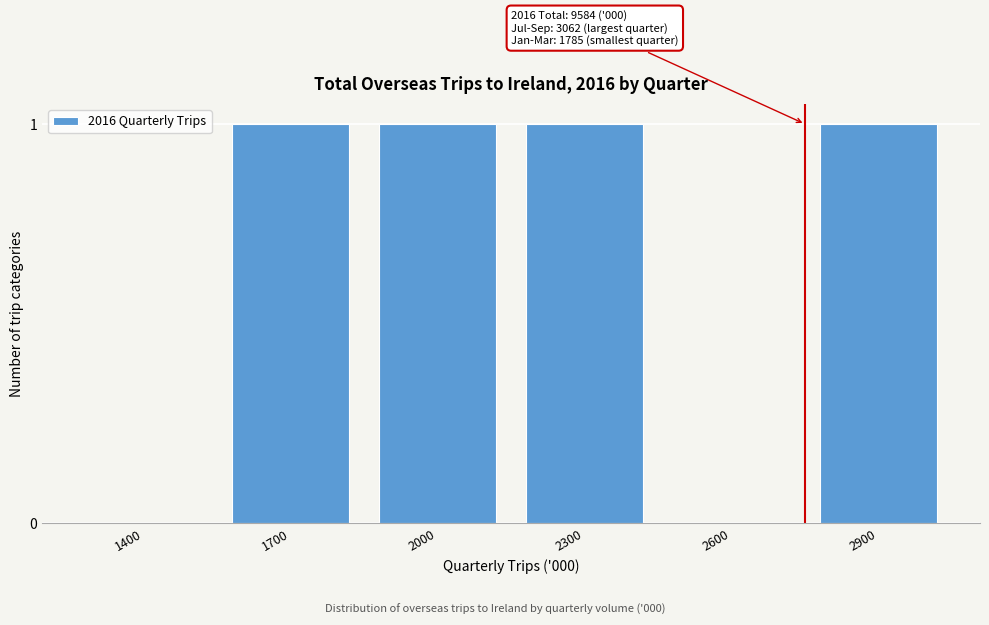

Reading left to right, what are all the values shown in this chart?

1400=0	1700=1	2000=1	2300=1	2600=0	2900=1